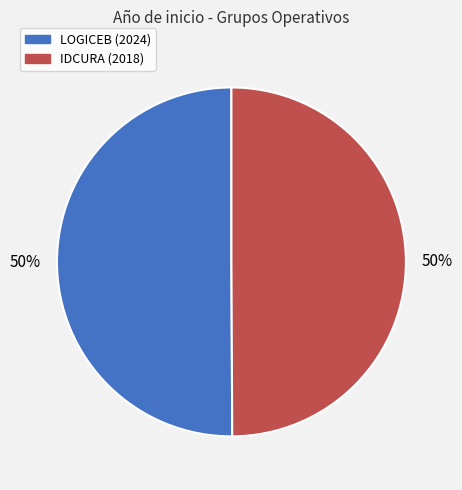

To the nearest percent, what is the average slice percentage?

50%